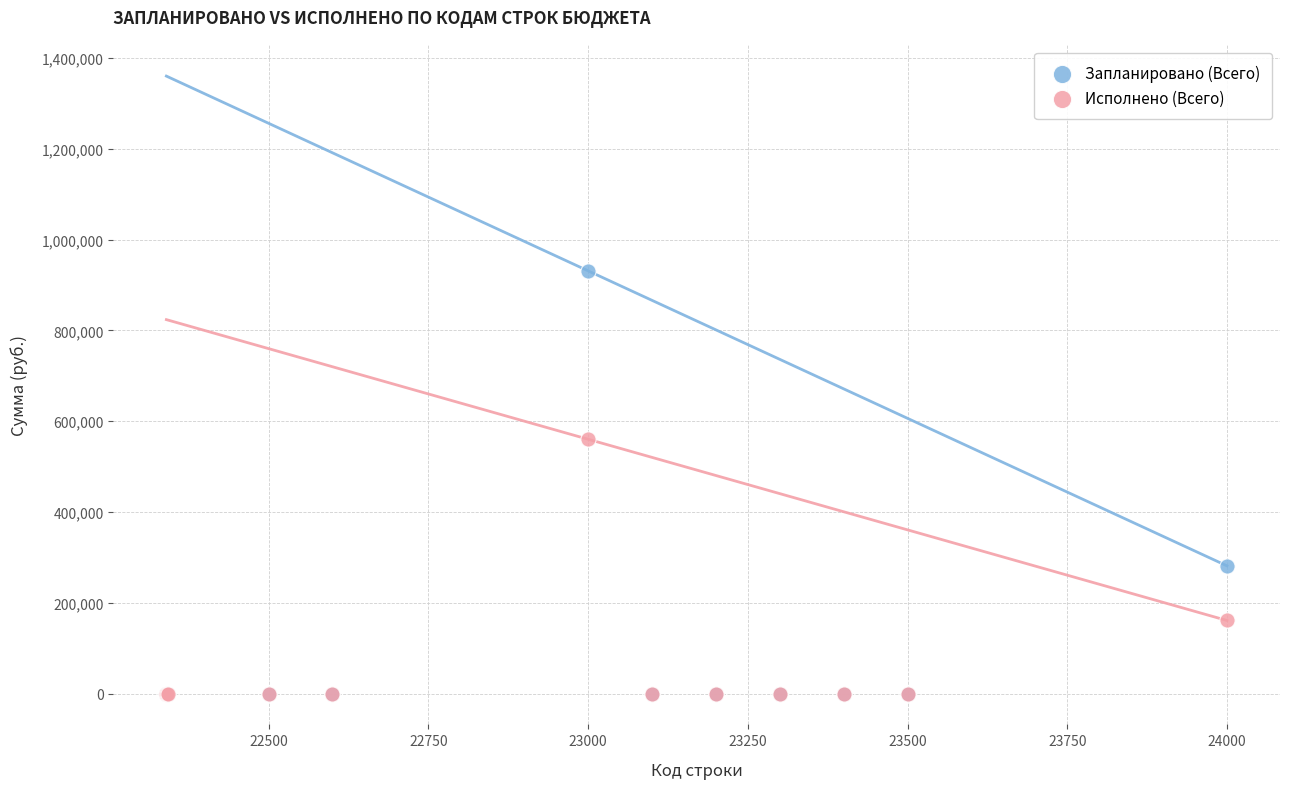

In the Запланировано (Всего) series, what Y value is closest to 465650?

281292.0